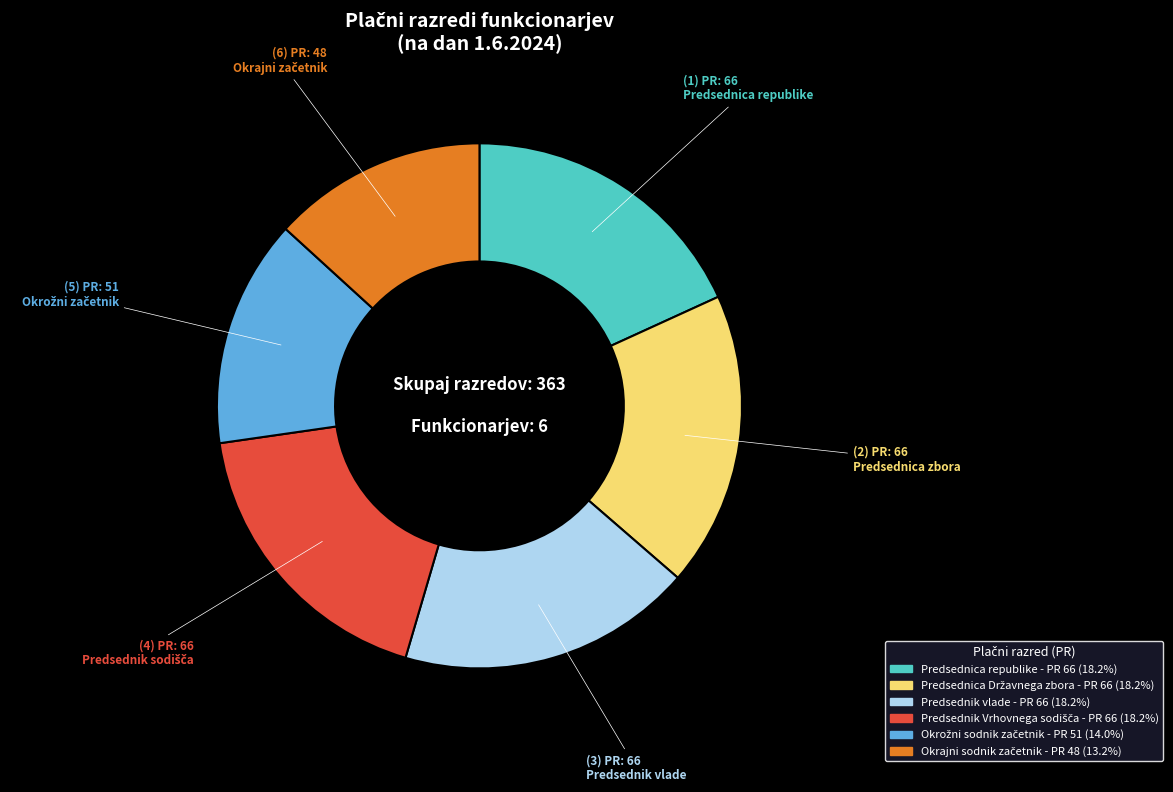

How many segments does this pie chart have?

6